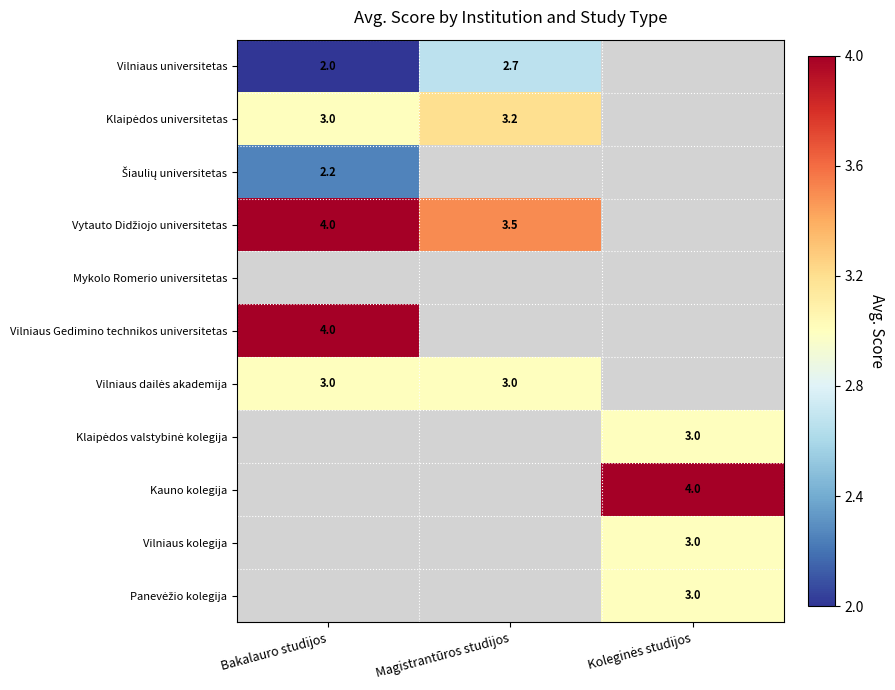

The value of Vilniaus universitetas at Bakalauro studijos is 2.0. True or false?

True